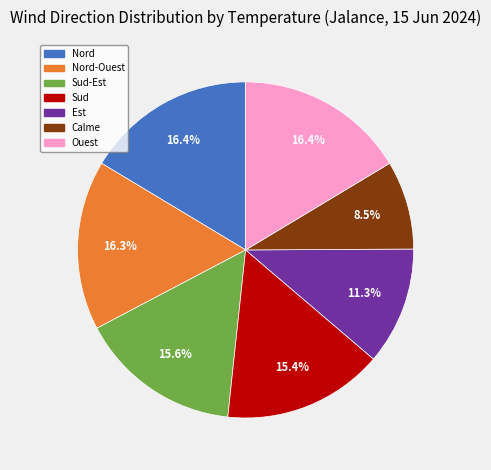

Does any single category account for the majority?

No